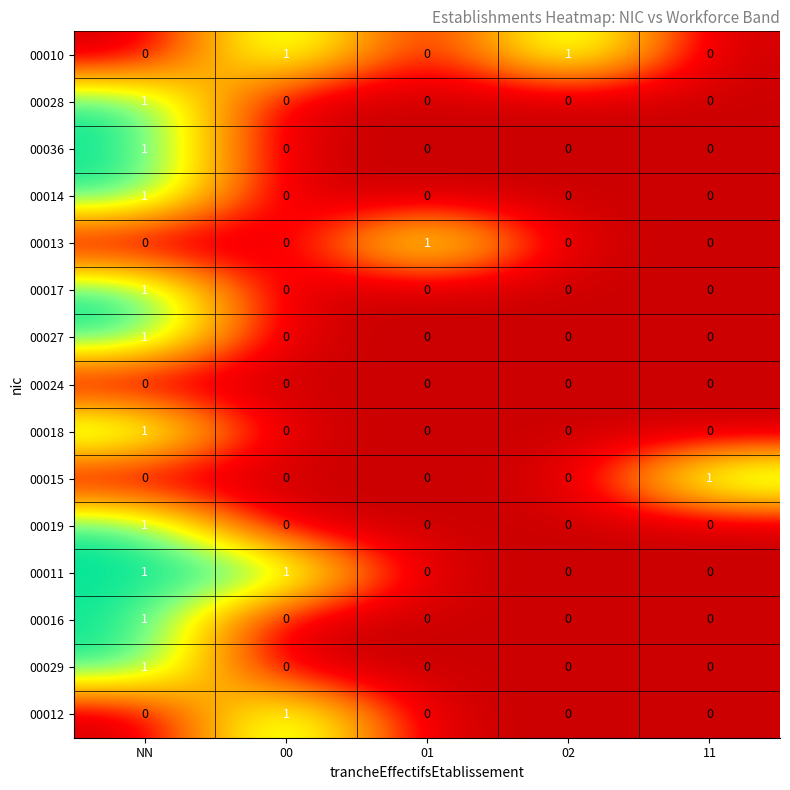

True or false: 00024 has a value of 0 at 02.

True